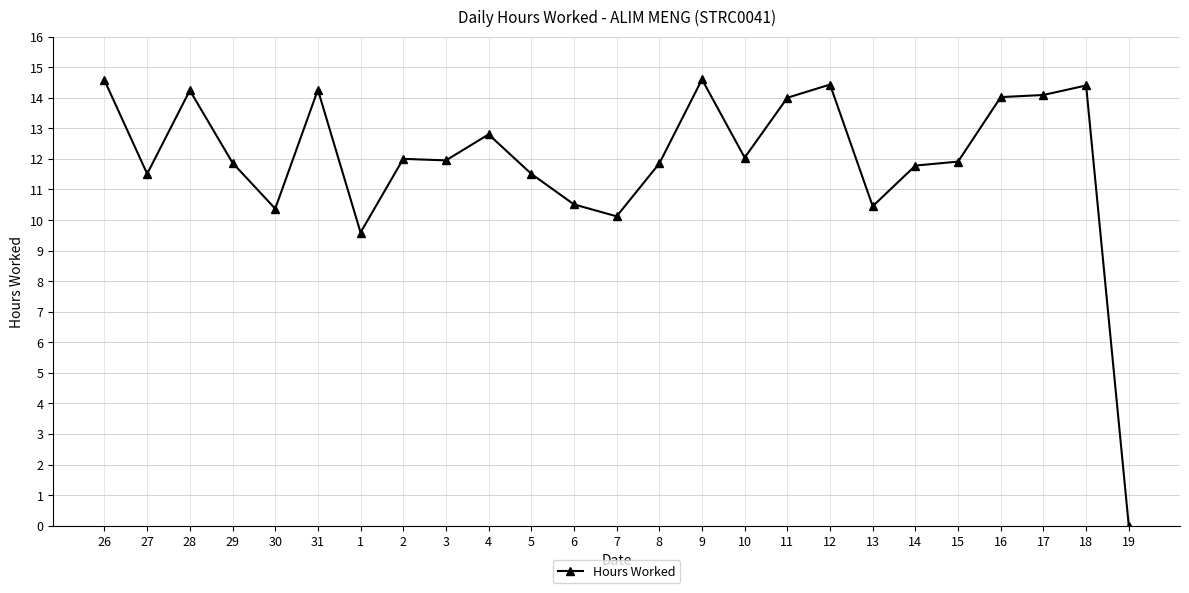

True or false: the data shows 17.6 at 27.

False